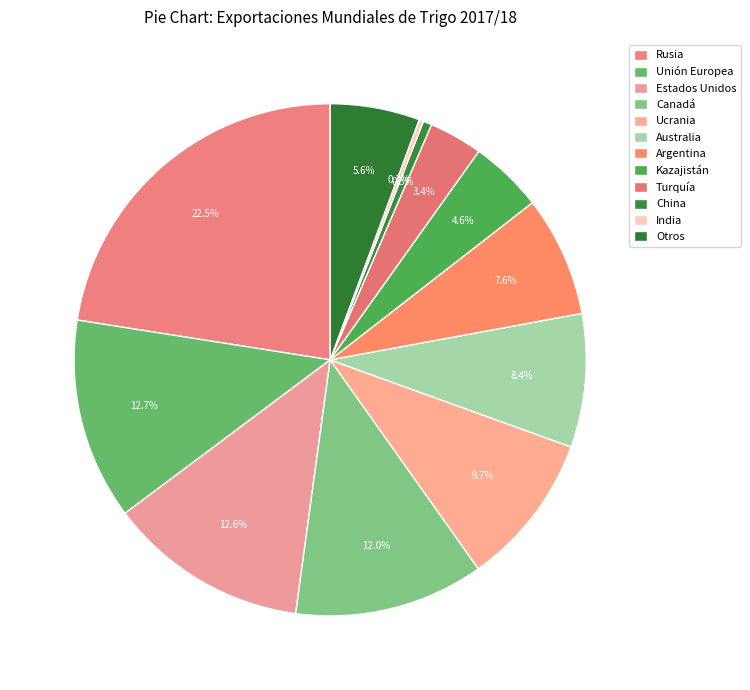

Combined, do Ucrania and Argentina account for over 50%?

No